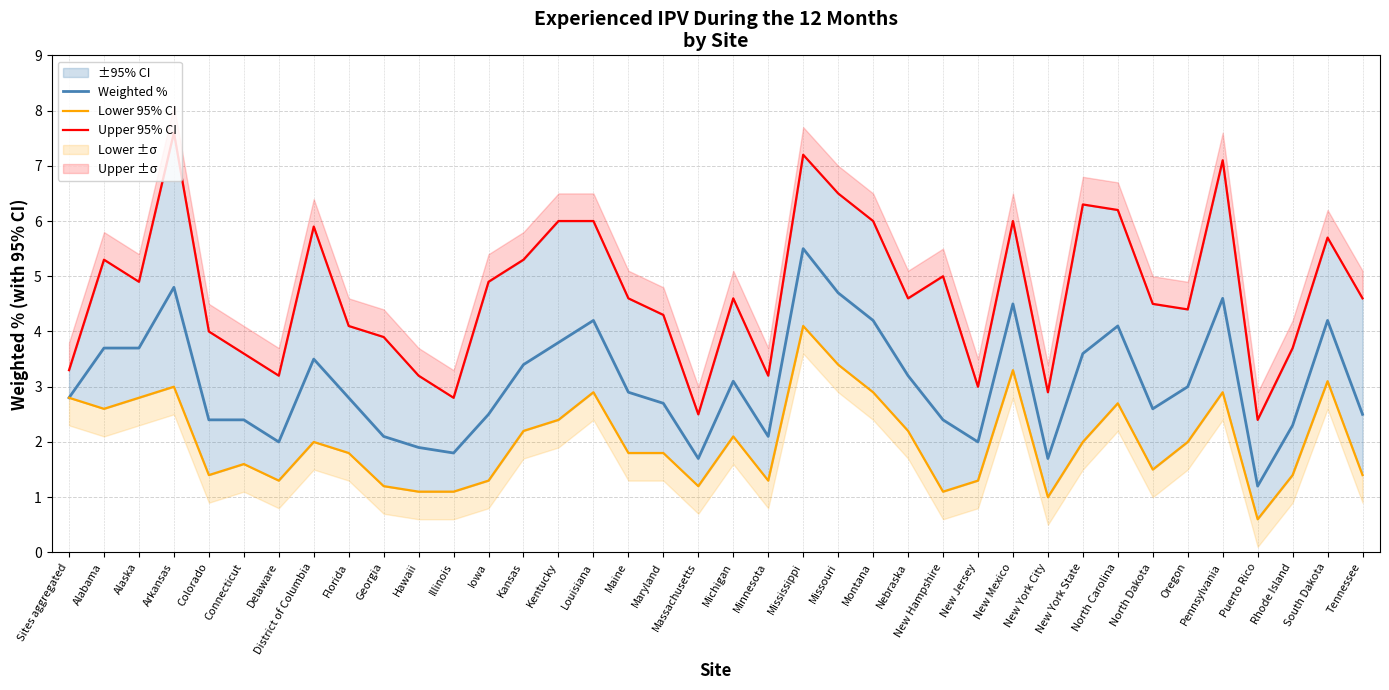

Reading left to right, transcribe all the data shown in this chart.

Weighted %: Sites aggregated=2.8	Alabama=3.7	Alaska=3.7	Arkansas=4.8	Colorado=2.4	Connecticut=2.4	Delaware=2.0	District of Columbia=3.5	Florida=2.8	Georgia=2.1	Hawaii=1.9	Illinois=1.8	Iowa=2.5	Kansas=3.4	Kentucky=3.8	Louisiana=4.2	Maine=2.9	Maryland=2.7	Massachusetts=1.7	Michigan=3.1	Minnesota=2.1	Mississippi=5.5	Missouri=4.7	Montana=4.2	Nebraska=3.2	New Hampshire=2.4	New Jersey=2.0	New Mexico=4.5	New York City=1.7	New York State=3.6	North Carolina=4.1	North Dakota=2.6	Oregon=3.0	Pennsylvania=4.6	Puerto Rico=1.2	Rhode Island=2.3	South Dakota=4.2	Tennessee=2.5
Lower 95% CI: Sites aggregated=2.8	Alabama=2.6	Alaska=2.8	Arkansas=3.0	Colorado=1.4	Connecticut=1.6	Delaware=1.3	District of Columbia=2.0	Florida=1.8	Georgia=1.2	Hawaii=1.1	Illinois=1.1	Iowa=1.3	Kansas=2.2	Kentucky=2.4	Louisiana=2.9	Maine=1.8	Maryland=1.8	Massachusetts=1.2	Michigan=2.1	Minnesota=1.3	Mississippi=4.1	Missouri=3.4	Montana=2.9	Nebraska=2.2	New Hampshire=1.1	New Jersey=1.3	New Mexico=3.3	New York City=1.0	New York State=2.0	North Carolina=2.7	North Dakota=1.5	Oregon=2.0	Pennsylvania=2.9	Puerto Rico=0.6	Rhode Island=1.4	South Dakota=3.1	Tennessee=1.4
Upper 95% CI: Sites aggregated=3.3	Alabama=5.3	Alaska=4.9	Arkansas=7.6	Colorado=4.0	Connecticut=3.6	Delaware=3.2	District of Columbia=5.9	Florida=4.1	Georgia=3.9	Hawaii=3.2	Illinois=2.8	Iowa=4.9	Kansas=5.3	Kentucky=6.0	Louisiana=6.0	Maine=4.6	Maryland=4.3	Massachusetts=2.5	Michigan=4.6	Minnesota=3.2	Mississippi=7.2	Missouri=6.5	Montana=6.0	Nebraska=4.6	New Hampshire=5.0	New Jersey=3.0	New Mexico=6.0	New York City=2.9	New York State=6.3	North Carolina=6.2	North Dakota=4.5	Oregon=4.4	Pennsylvania=7.1	Puerto Rico=2.4	Rhode Island=3.7	South Dakota=5.7	Tennessee=4.6